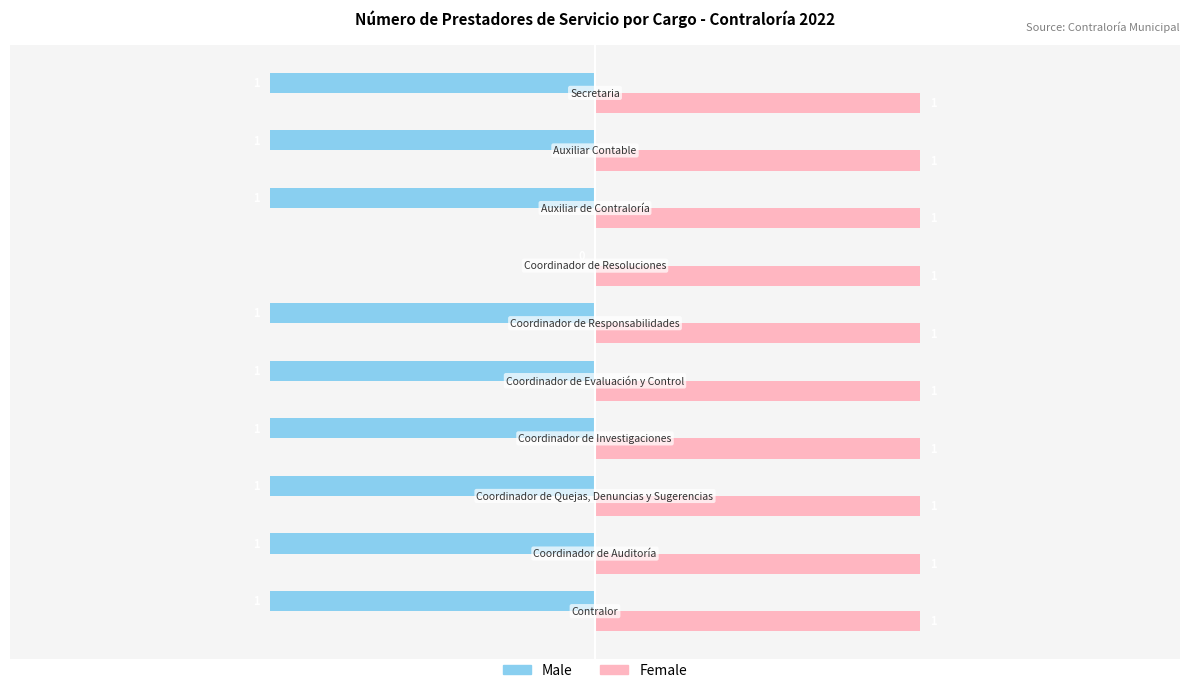

Which series has the largest total across all categories?

Female